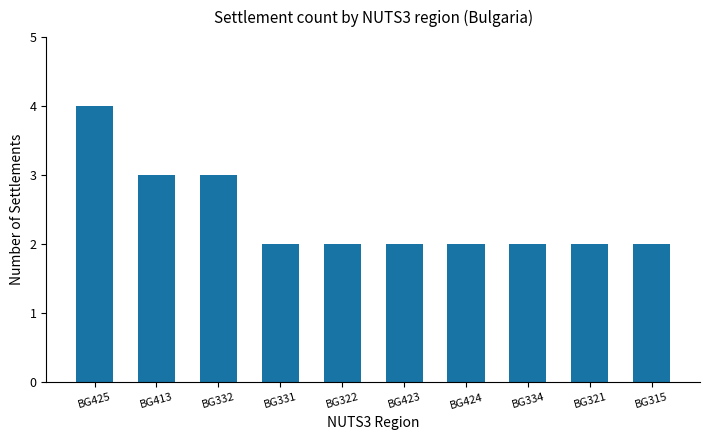

Reading left to right, extract all data points from this chart.

4	3	3	2	2	2	2	2	2	2